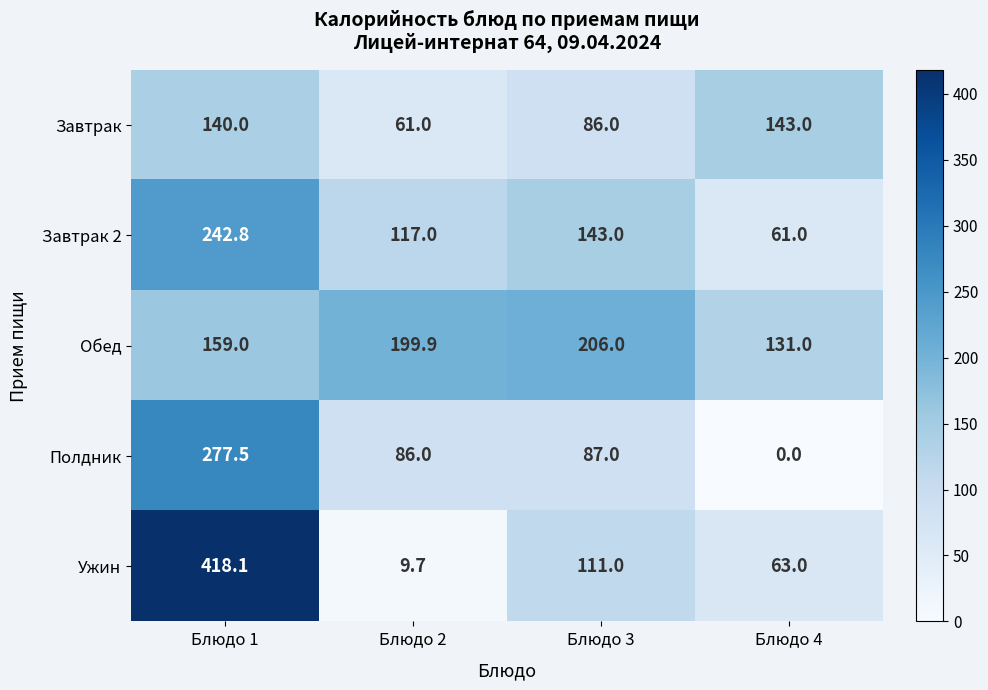

The value of Завтрак at Блюдо 1 is 84.3. True or false?

False